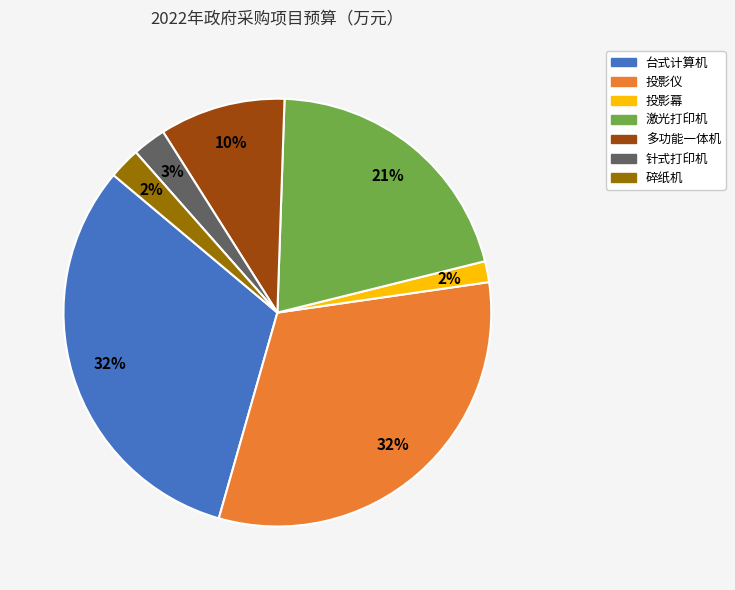

True or false: 投影仪 accounts for 22% of the total.

False